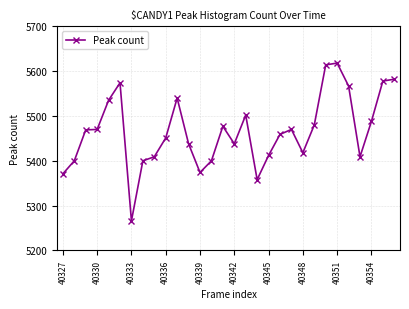

What is the value of the 1st point from the left?

5371